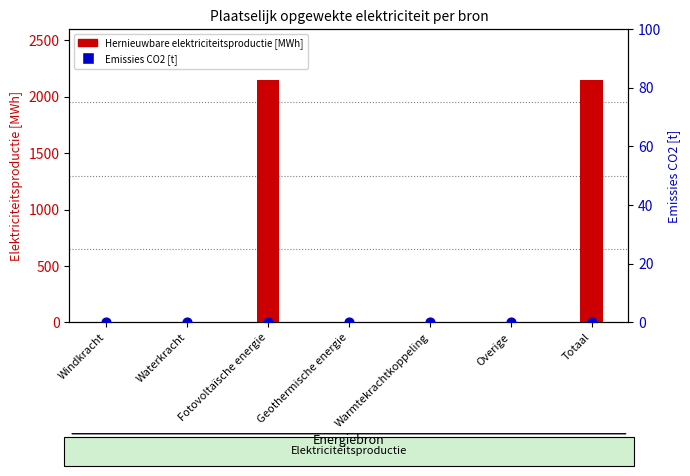

Which series reaches the minimum Y coordinate?

Hernieuwbare elektriciteitsproductie